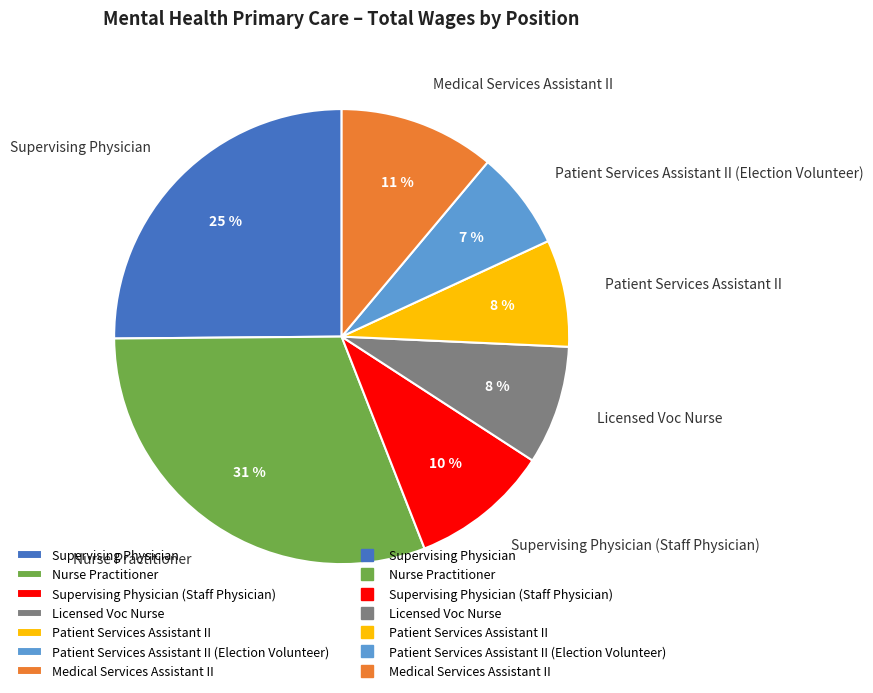

To the nearest percent, what portion does Licensed Voc Nurse represent?

8%